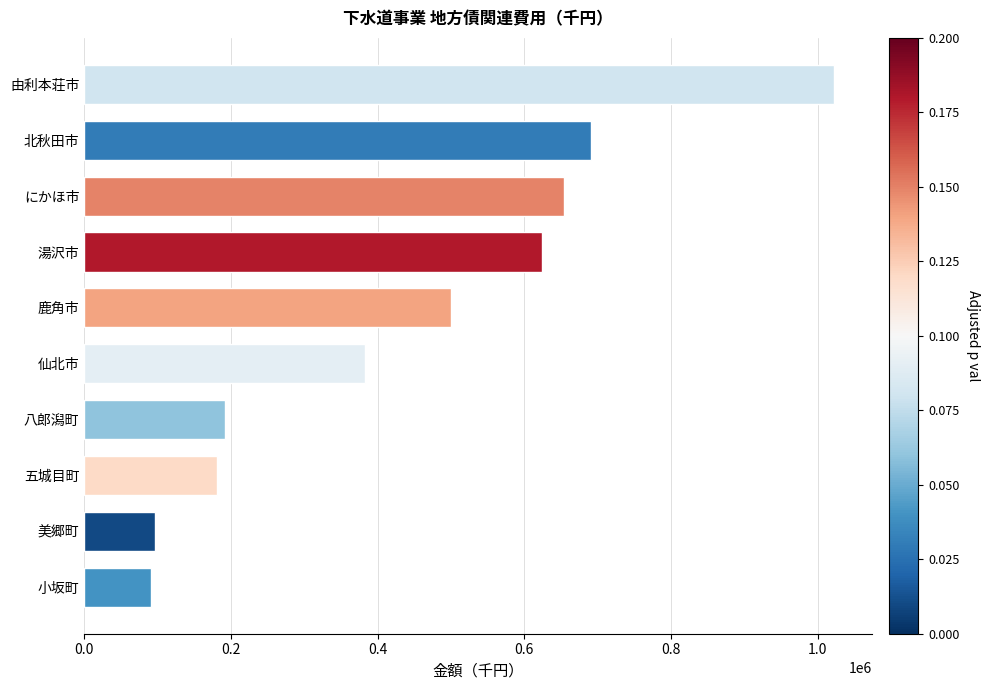

What is the minimum value shown in the chart?

90875